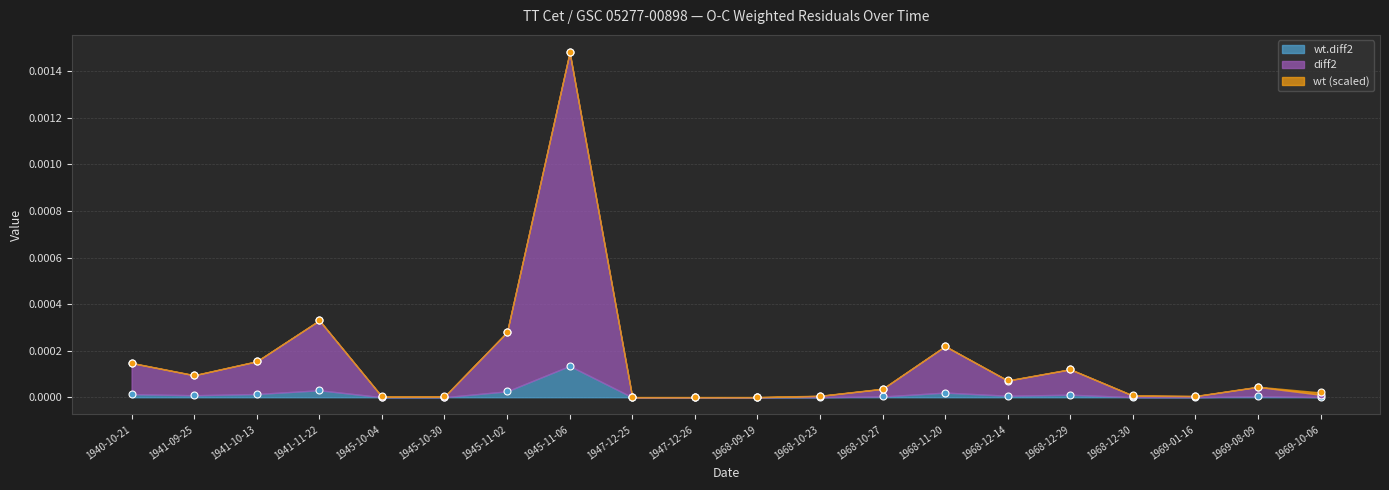

True or false: diff2 has a value of 0.0 at 1940-10-21.

False